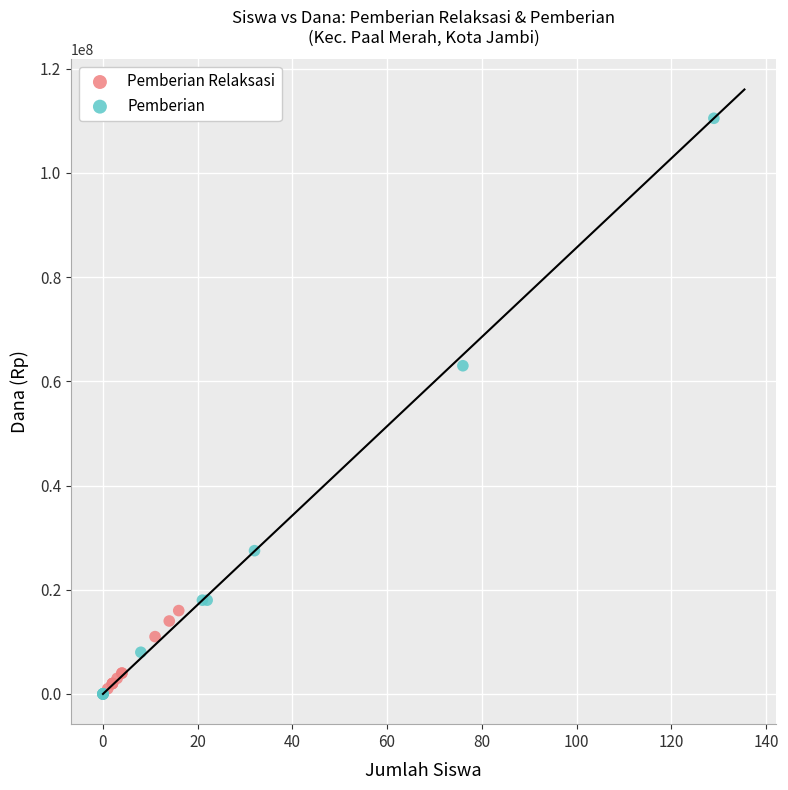

Which series has the largest Y range (max minus min)?

Pemberian